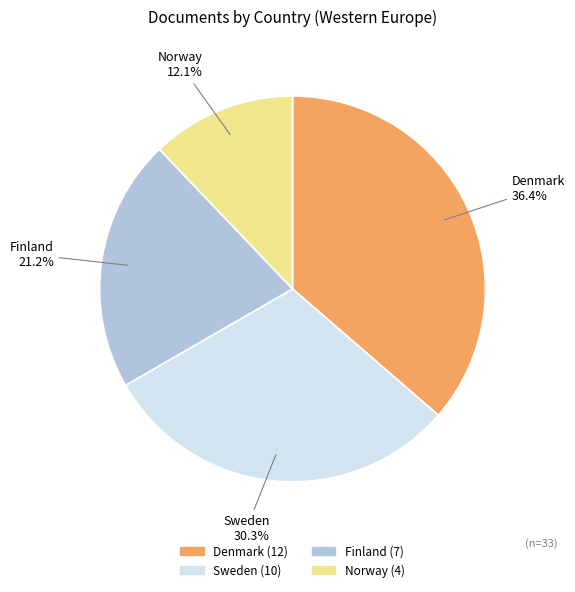

Is Finland the majority of the pie?

No